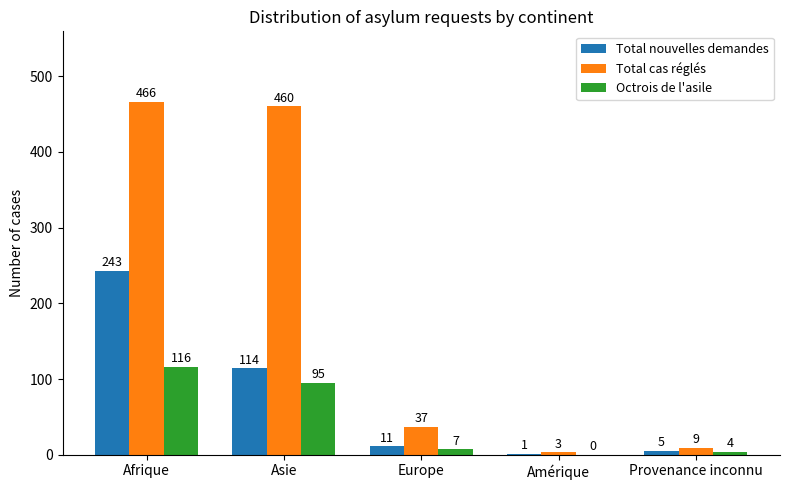

The value of Octrois de l'asile at Provenance inconnu is 4. True or false?

True